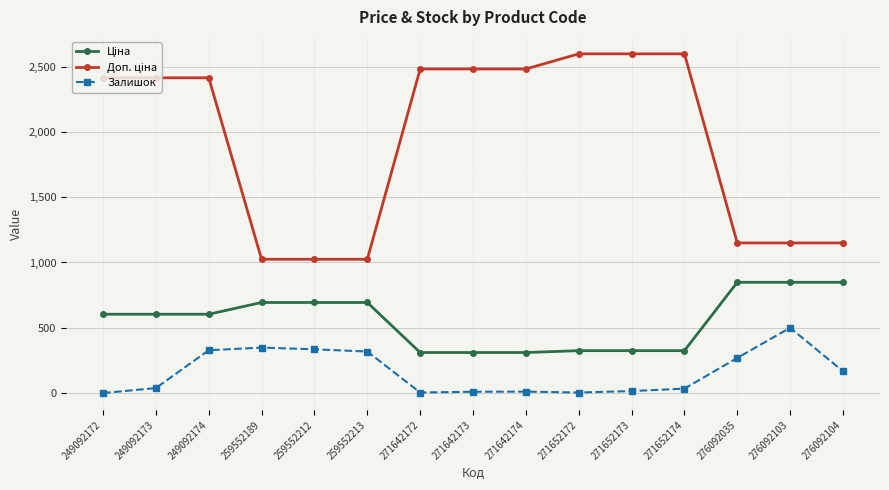

What is the maximum value shown in the chart?

2598.3